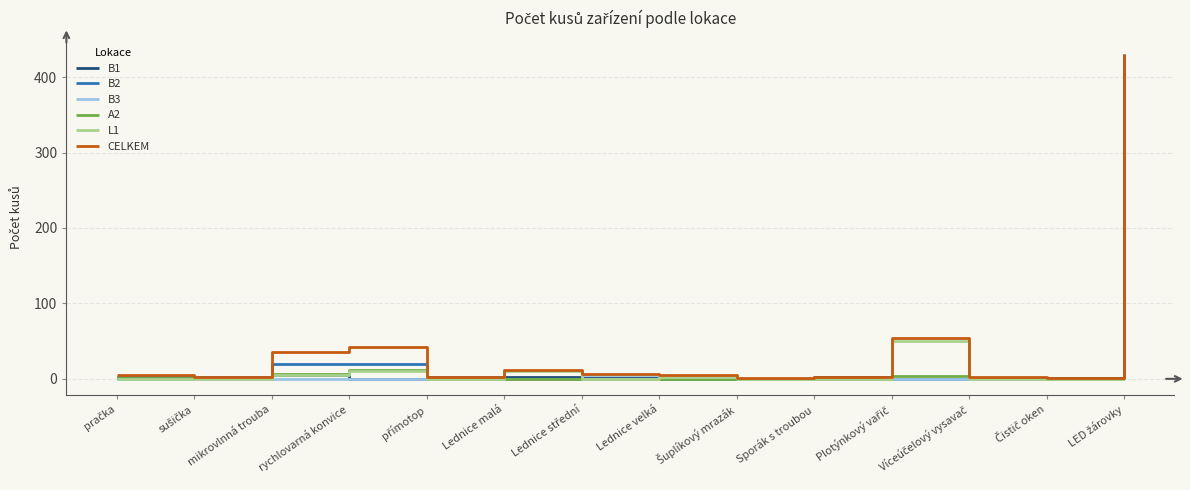

The value of B2 at Lednice velká is 228. True or false?

False